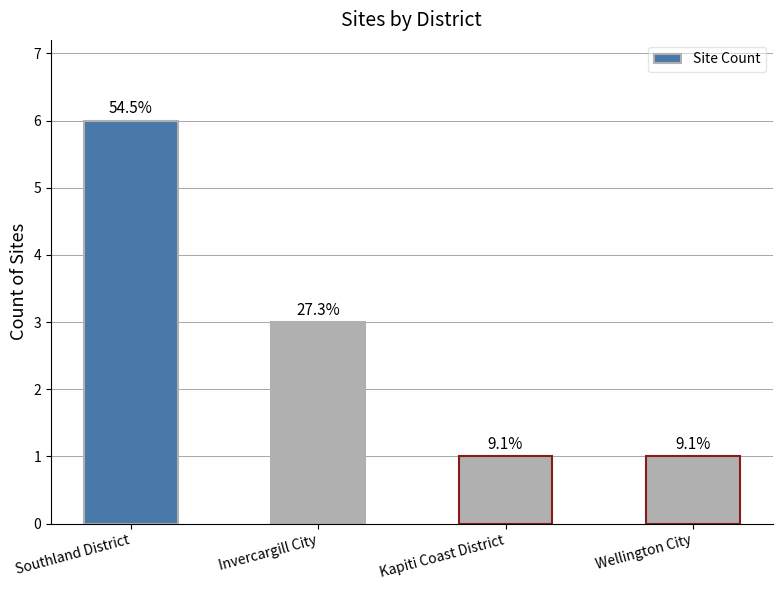

At which label is the value closest to 3?

Invercargill City